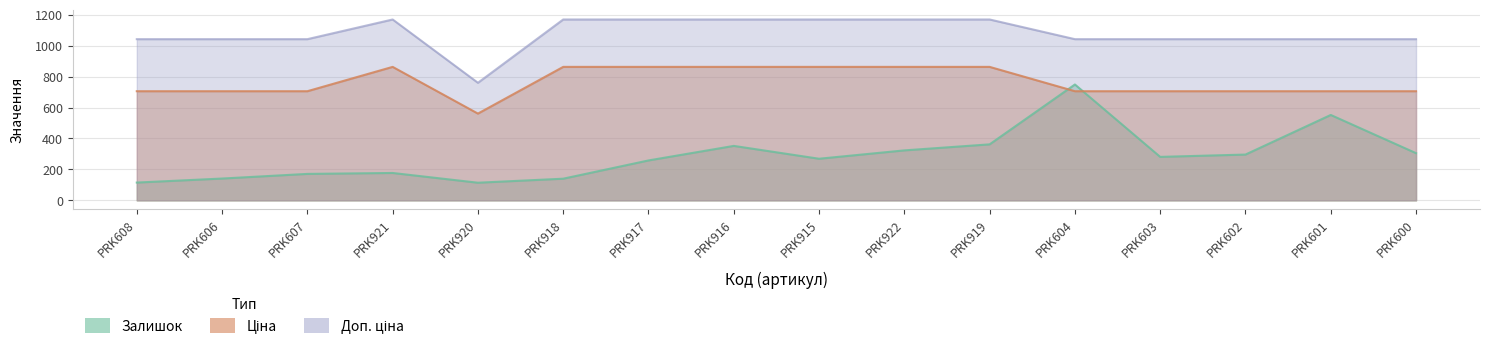

True or false: Доп. ціна and Залишок intersect in this chart.

False